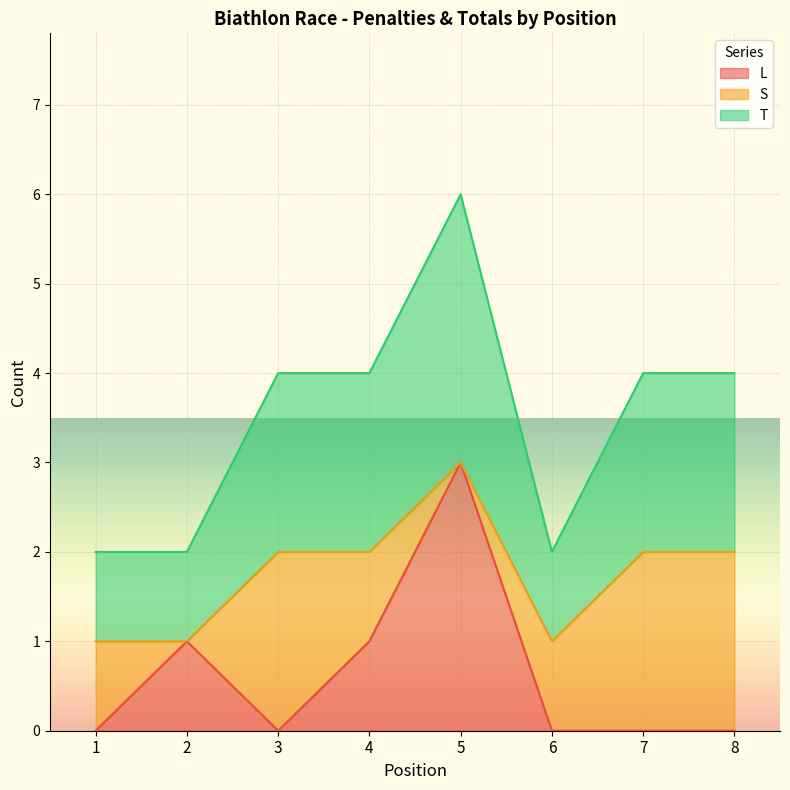

List the labels in order of T value, smallest first.

1, 2, 6, 3, 4, 7, 8, 5